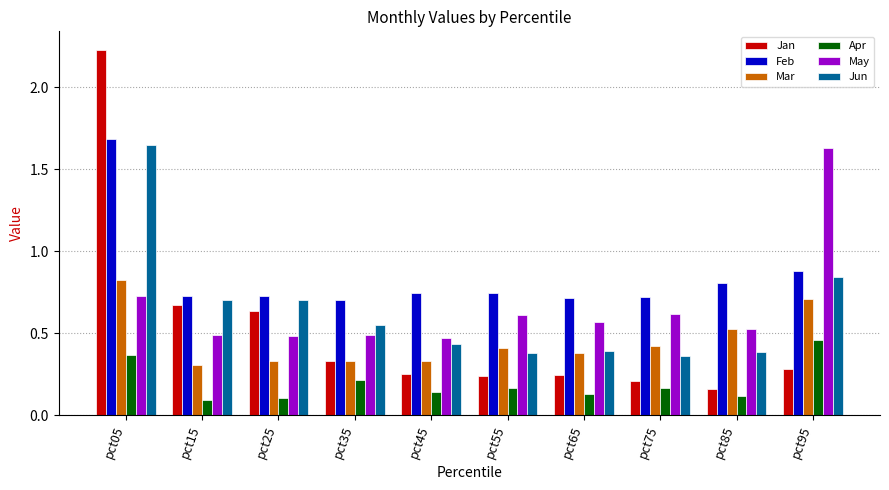

At how many categories does at least one series exceed 0?

10